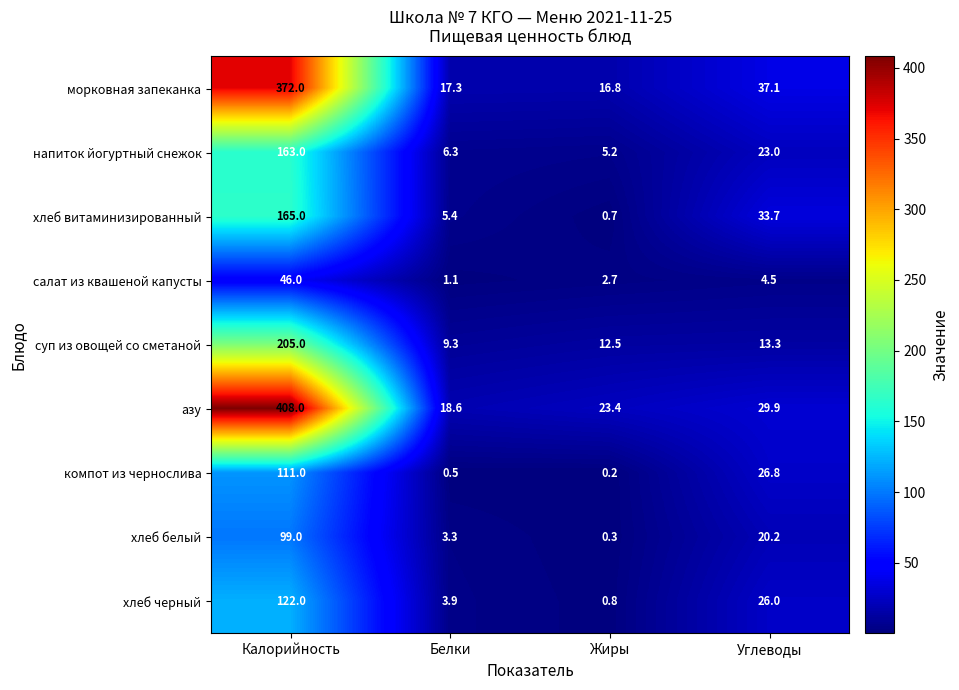

What is the difference between the maximum and second lowest values in the хлеб черный series?

118.1